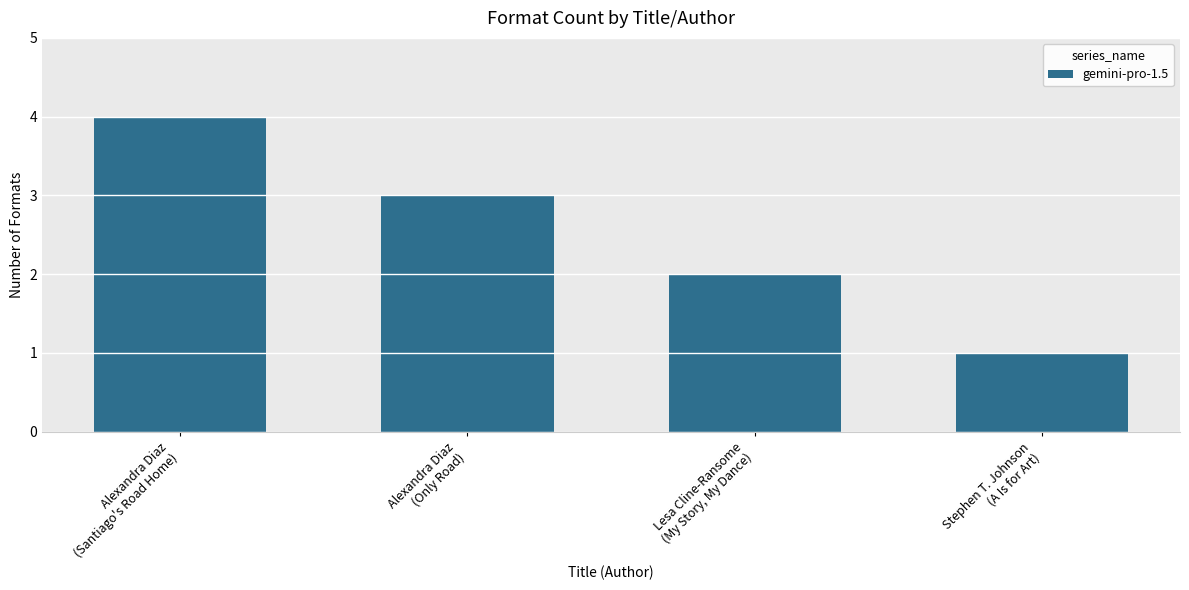

What is the label of the 4th bar from the right?

Alexandra Diaz
(Santiago's Road Home)